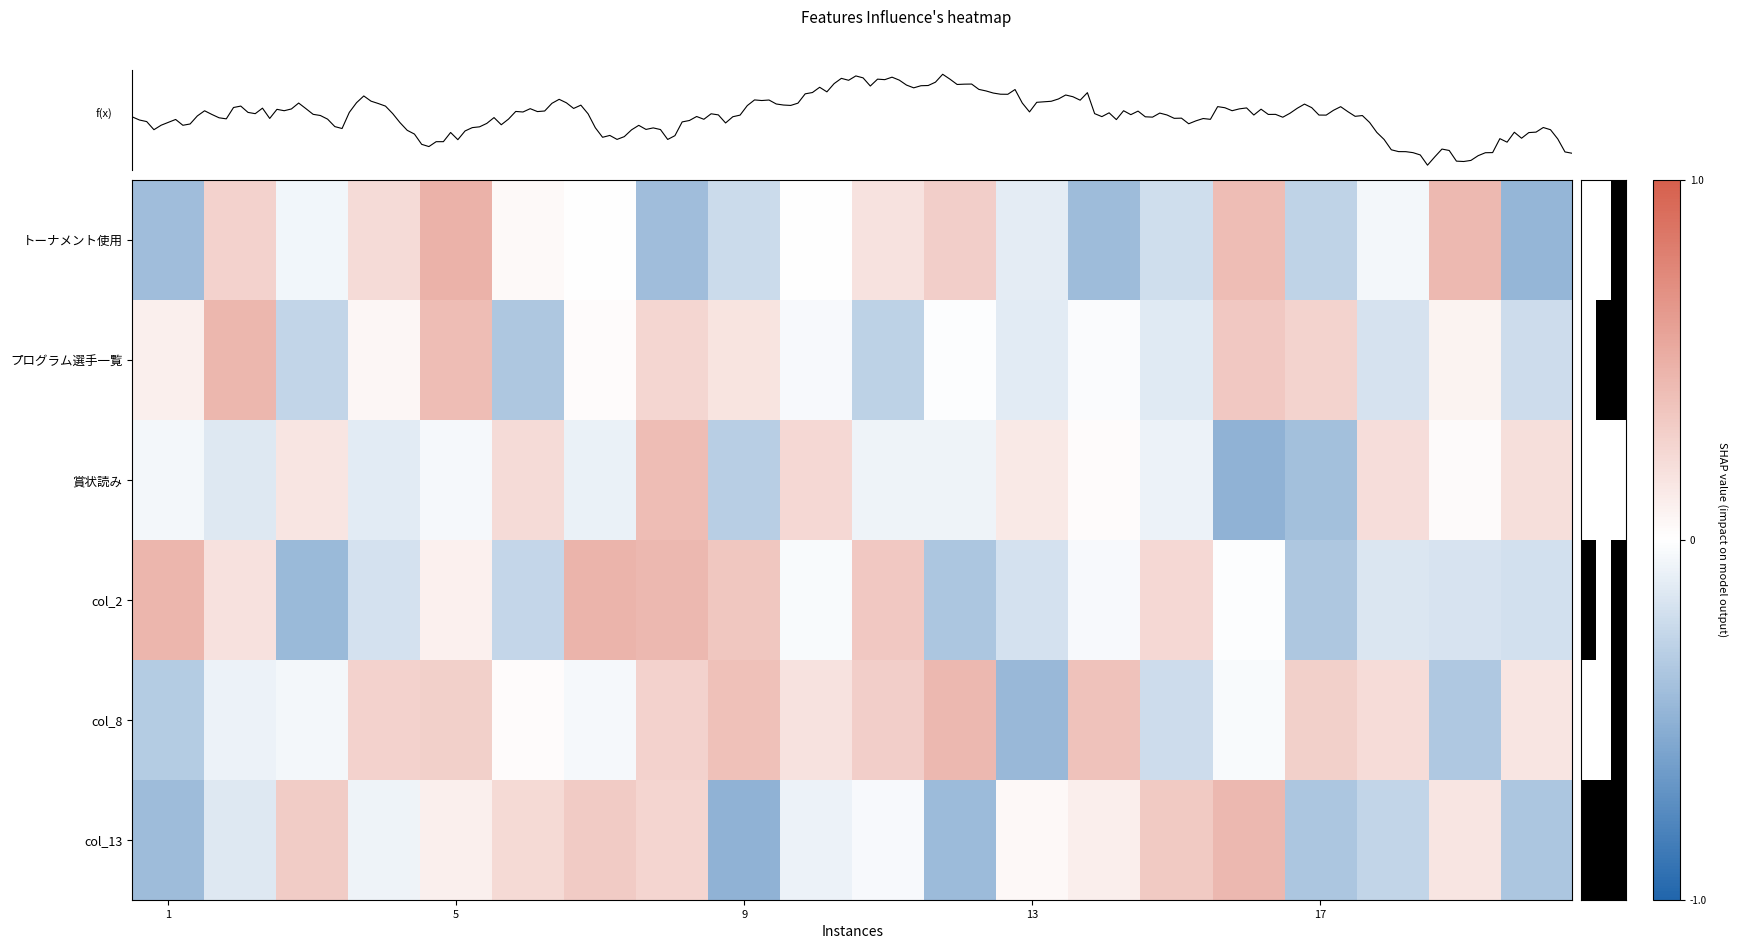

Which has a higher value, 9 or 1?

9